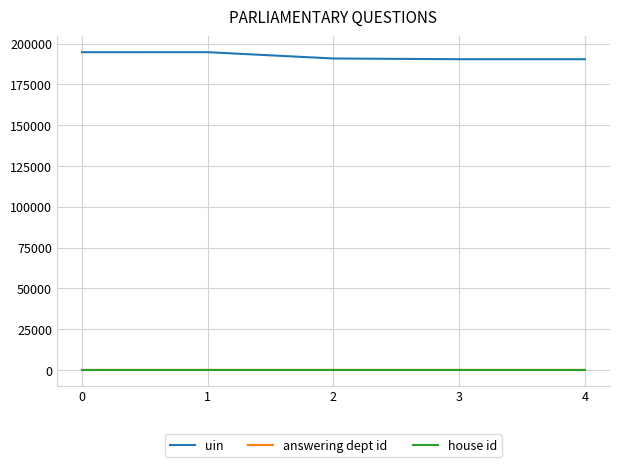

What is the maximum value shown in the chart?

194691